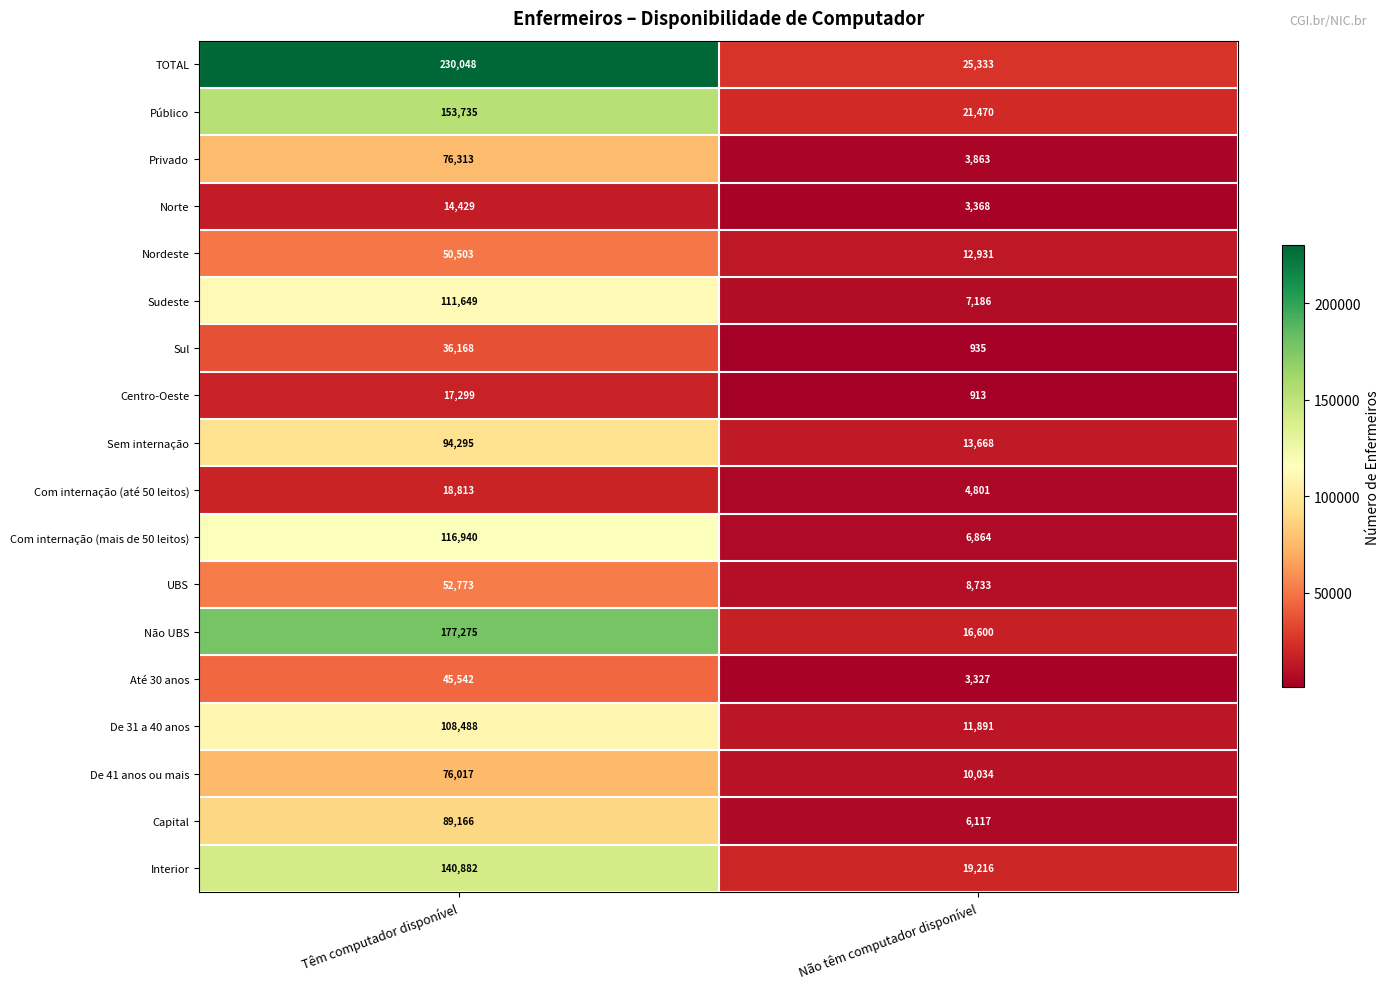

The De 41 anos ou mais series shows 10034 at Não têm computador disponível. True or false?

True